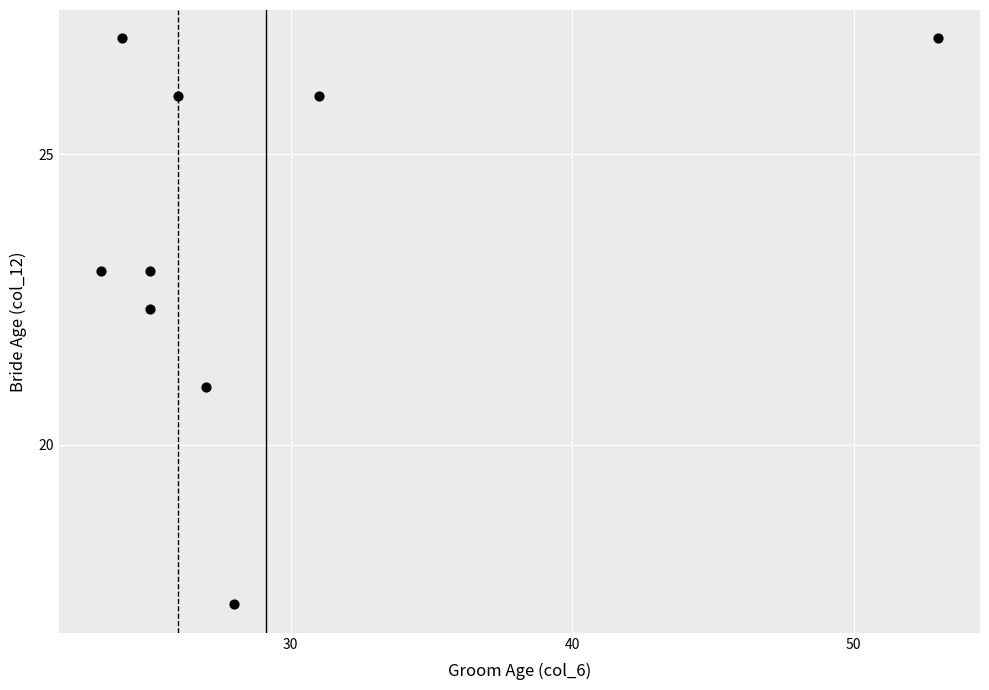

What Y value in the scatter plot is closest to 22?

22.3